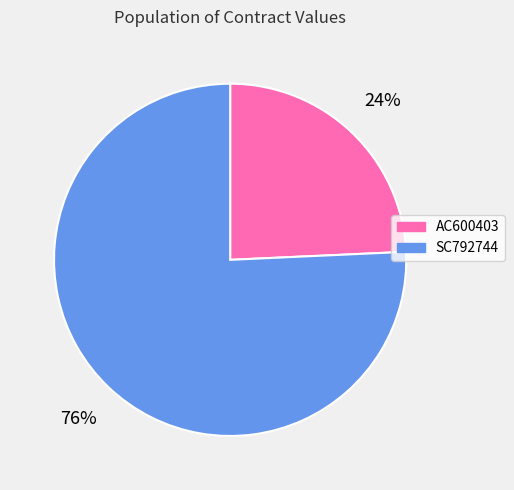

True or false: AC600403 accounts for 19% of the total.

False